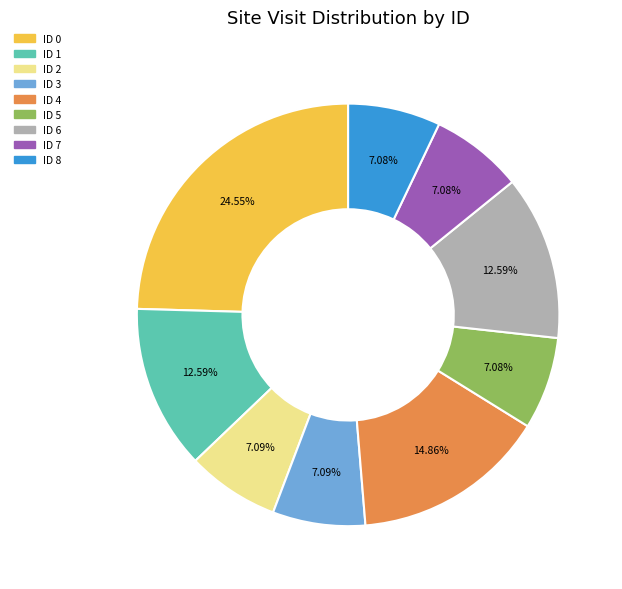

Is the sum of ID 4 and ID 2 greater than half?

No